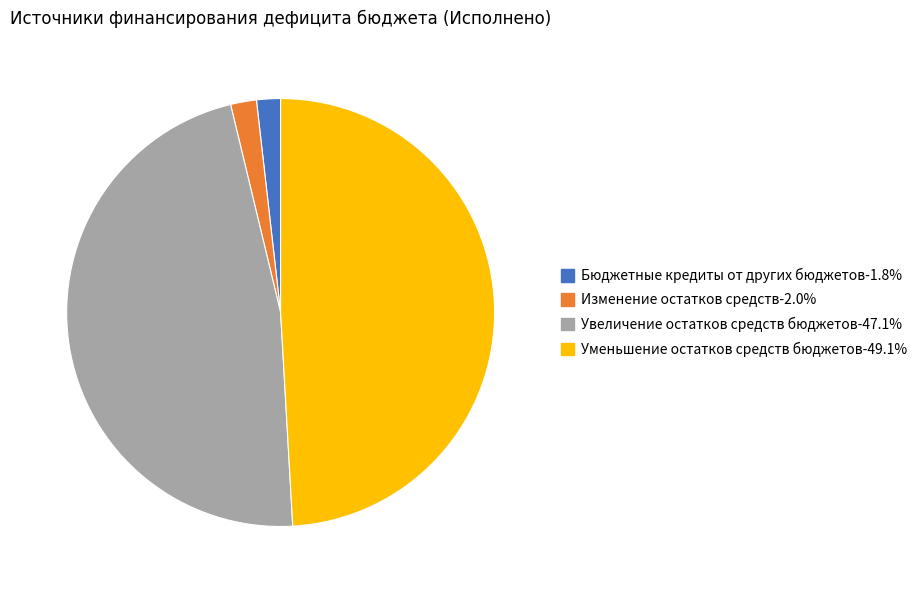

True or false: Уменьшение остатков средств бюджетов accounts for 49% of the total.

True